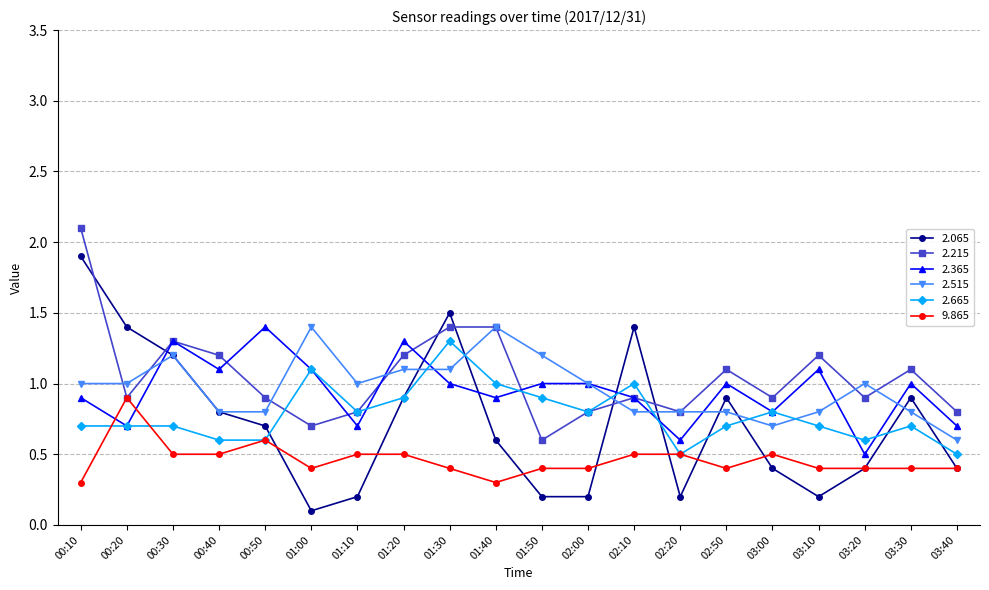

Which series has the largest range (max minus min)?

2.065